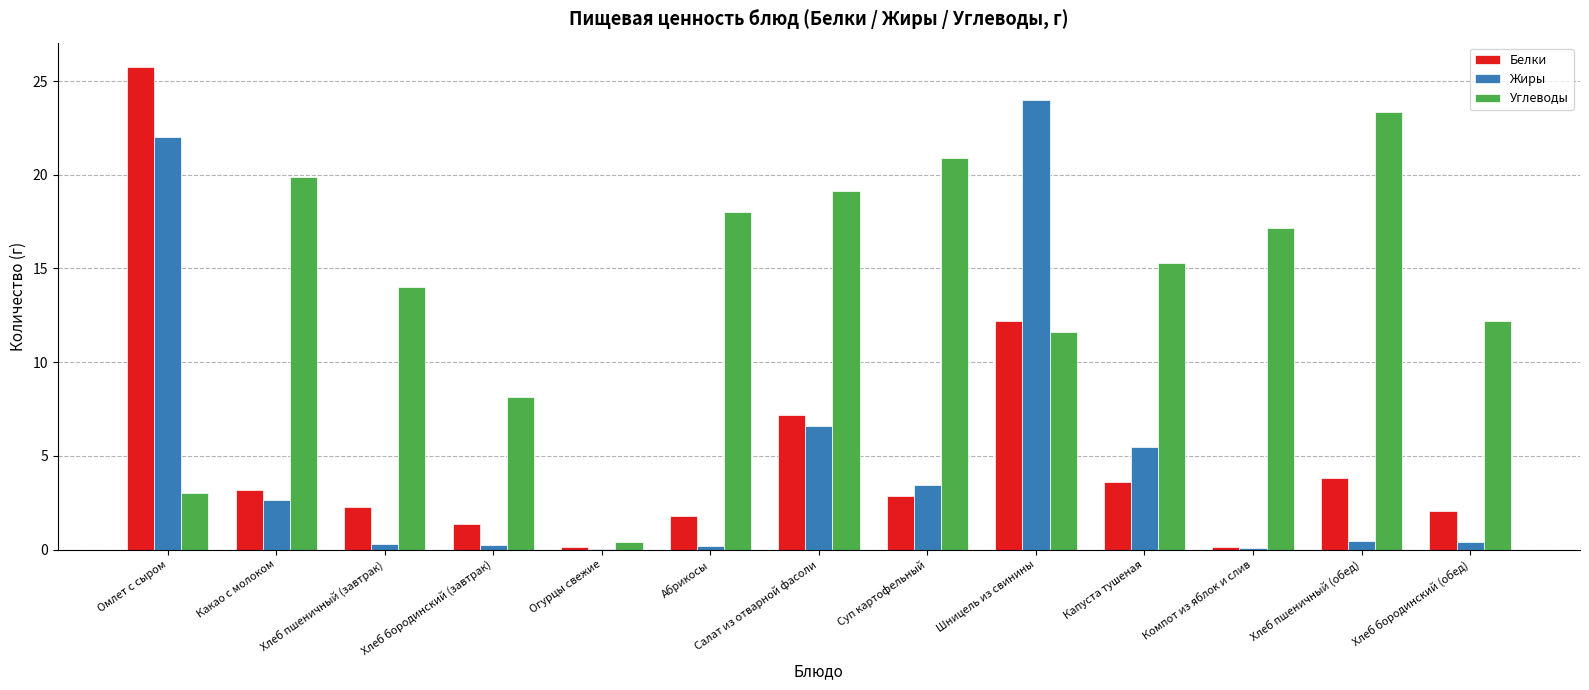

How many distinct data groups are displayed?

3